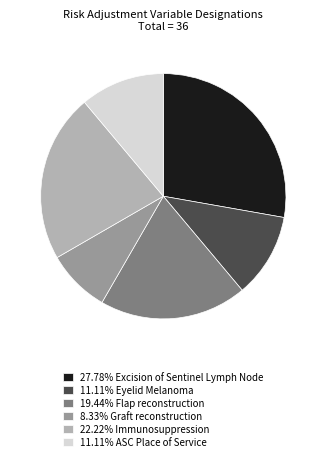

How many slices are in this pie chart?

6